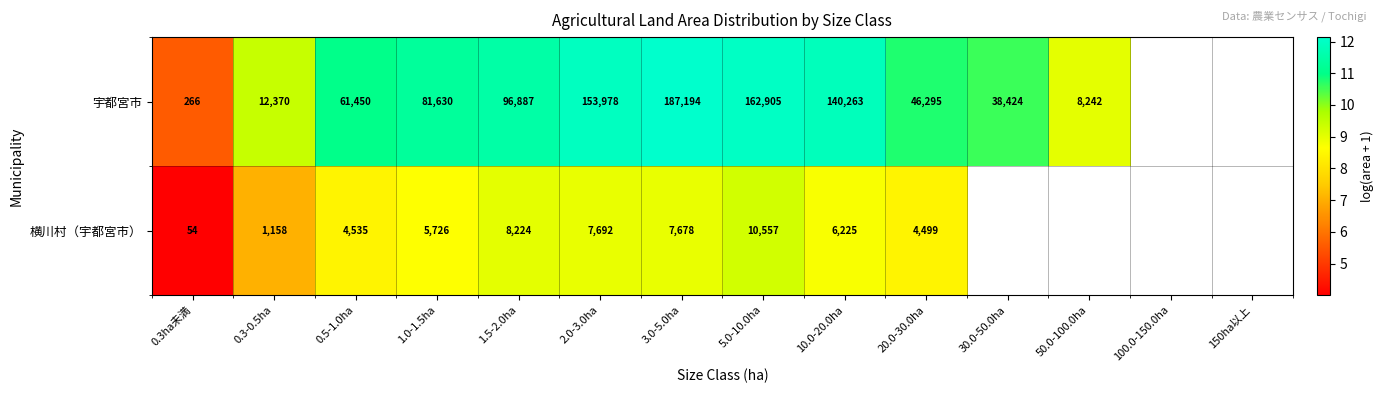

What is the approximate value of 宇都宮市 at 2.0-3.0ha?

11.9